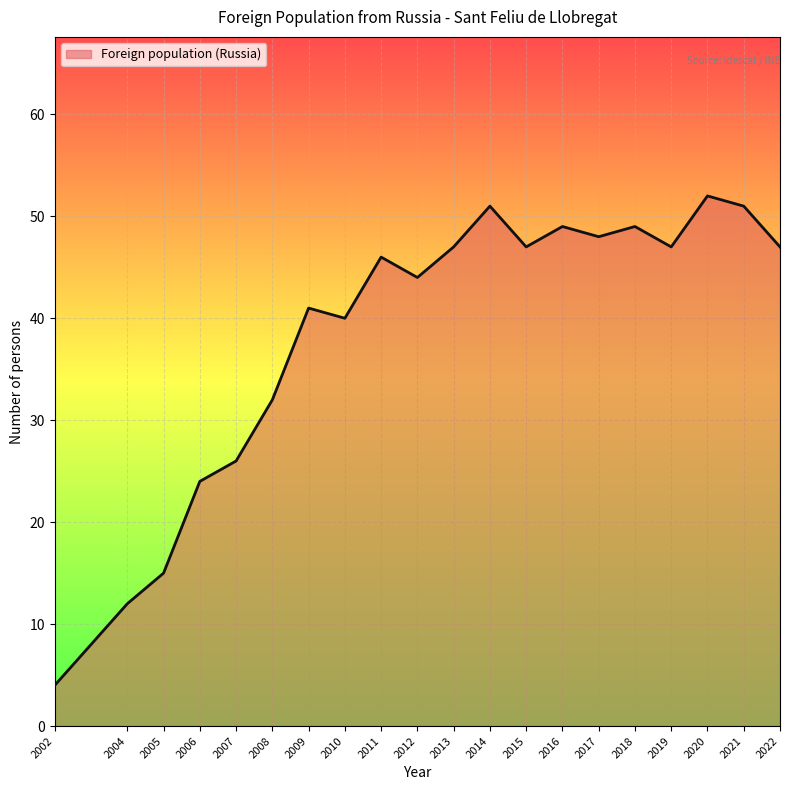

Is it true that the value at 2017 is 48?

True